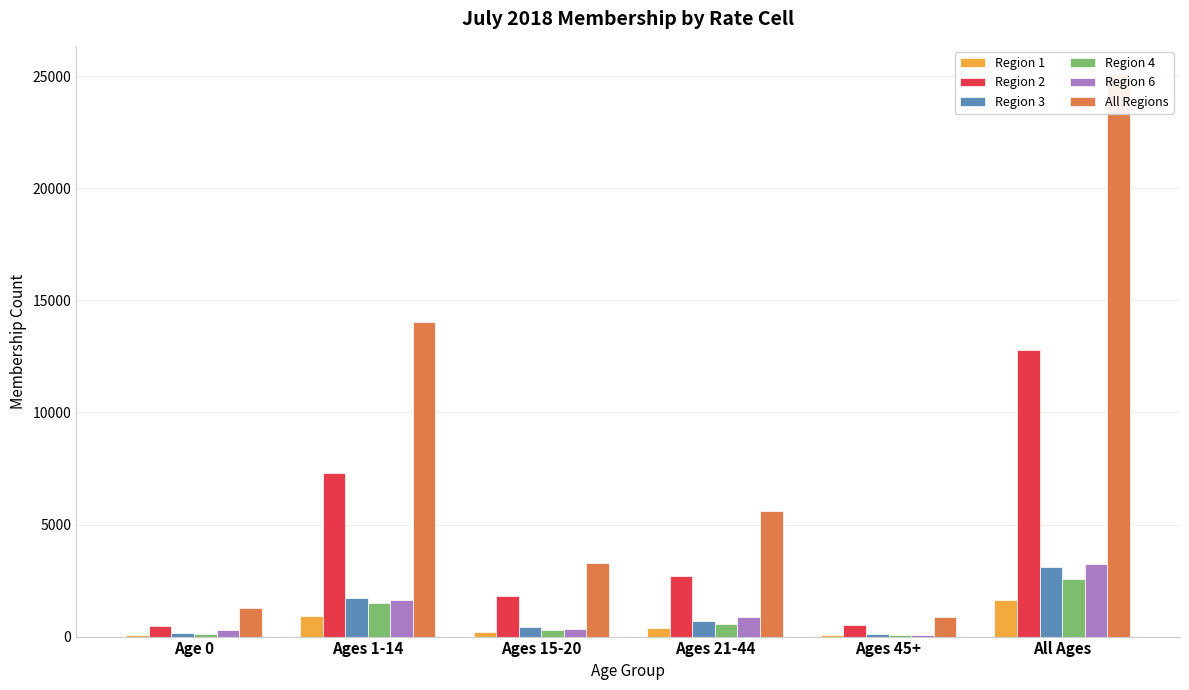

Between Age 0 and Ages 21-44, which is larger?

Ages 21-44